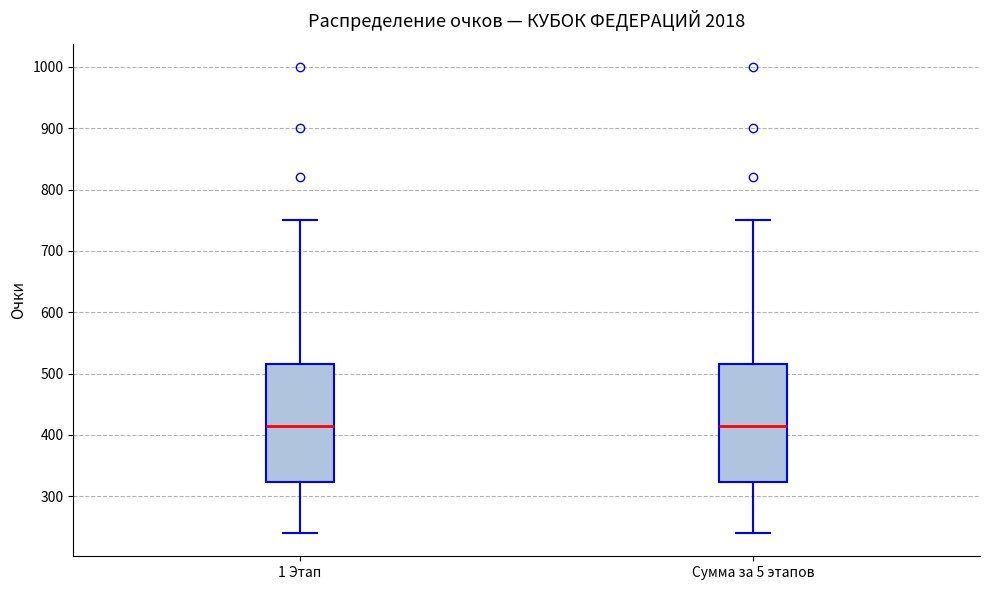

Where does the lower whisker of the box for 1 Этап end on the y-axis? The values are not printed on the chart, so give them approximately, as read against the axis.

240